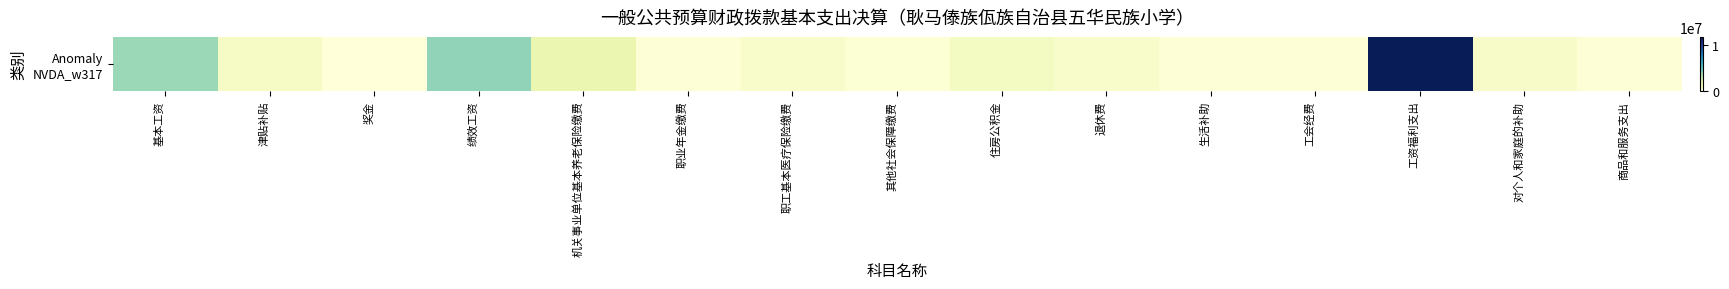

The chart shows a value of 2355405.2 at 基本工资. True or false?

False